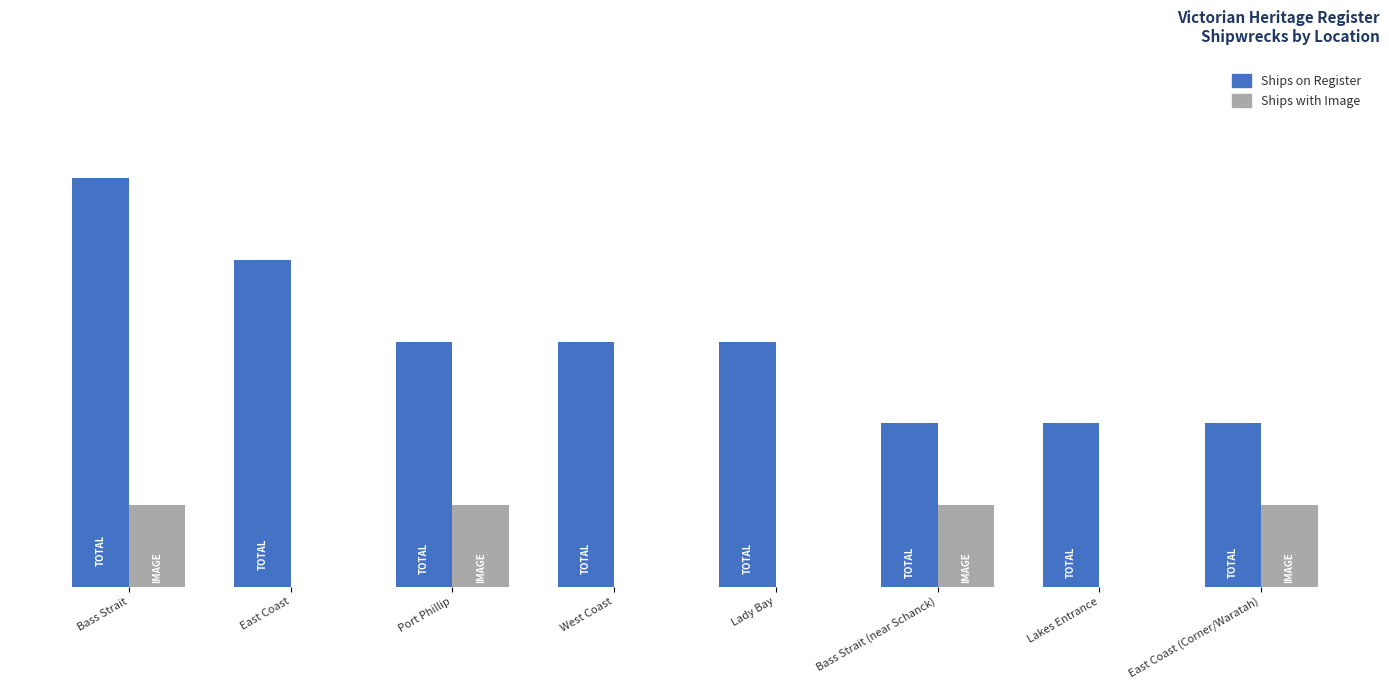

What are all the series names shown in the legend?

Ships on Register, Ships with Image